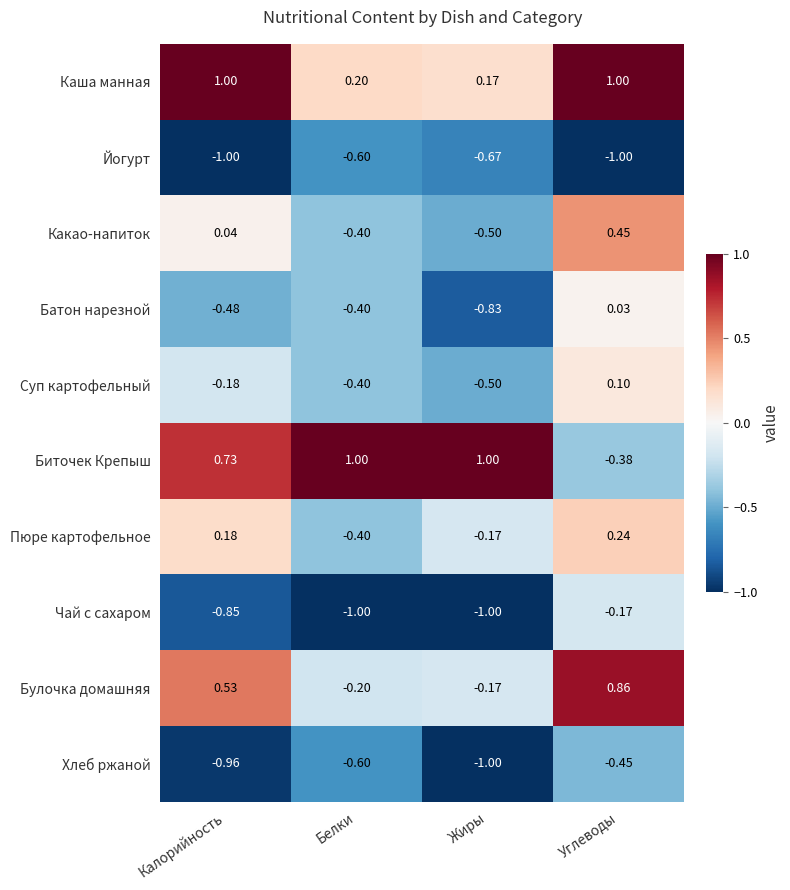

Rank the series at Углеводы from lowest to highest value.

Йогурт, Хлеб ржаной, Биточек Крепыш, Чай с сахаром, Батон нарезной, Суп картофельный, Пюре картофельное, Какао-напиток, Булочка домашняя, Каша манная